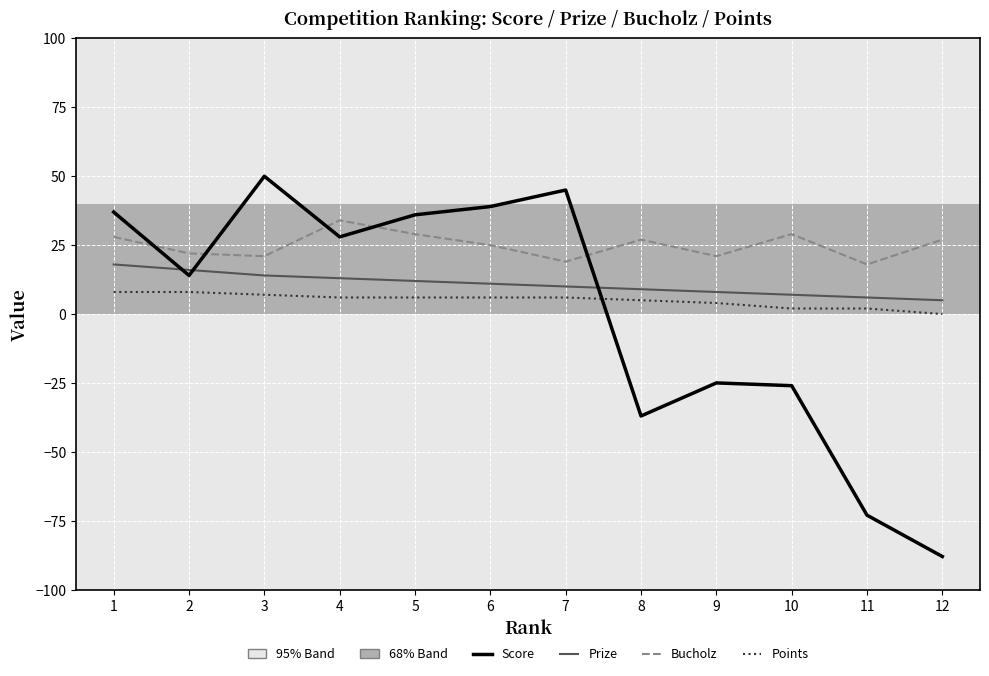

Rank the series by their maximum value, from highest to lowest.

Score, Bucholz, Prize, Points